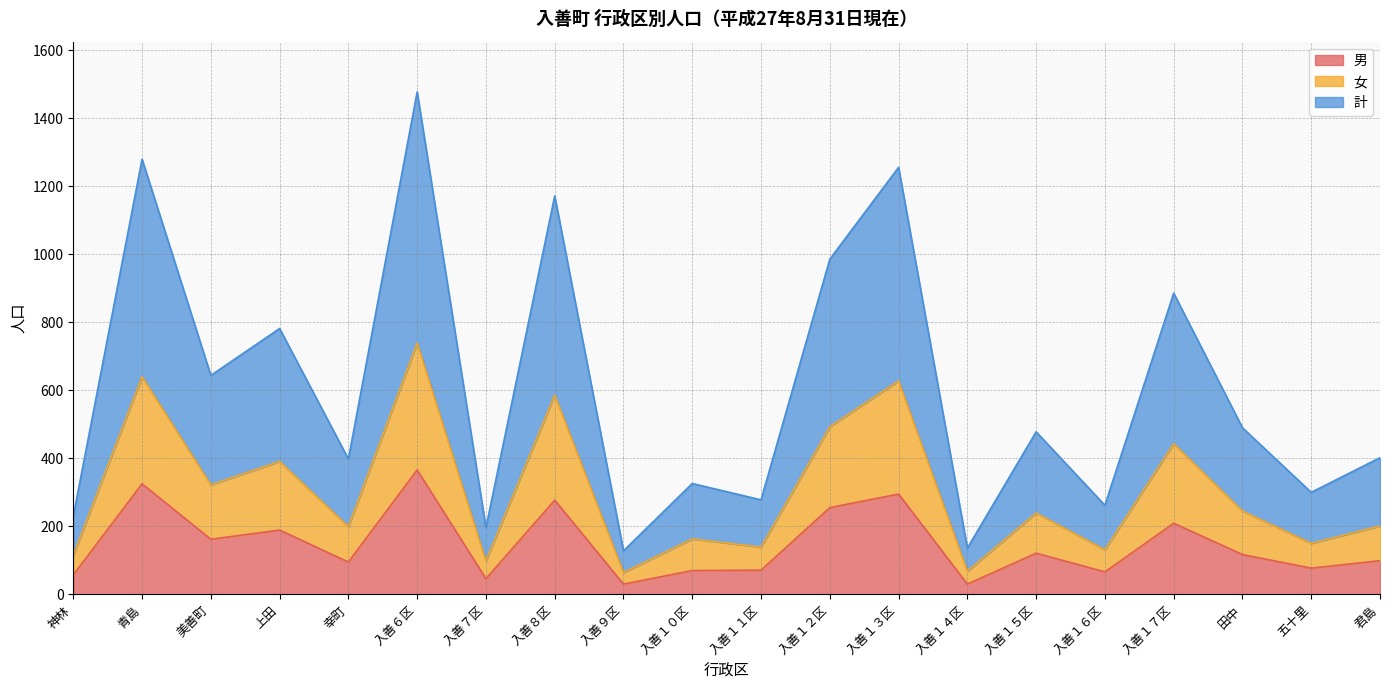

What is the label of the 11th point from the left?

入善１１区